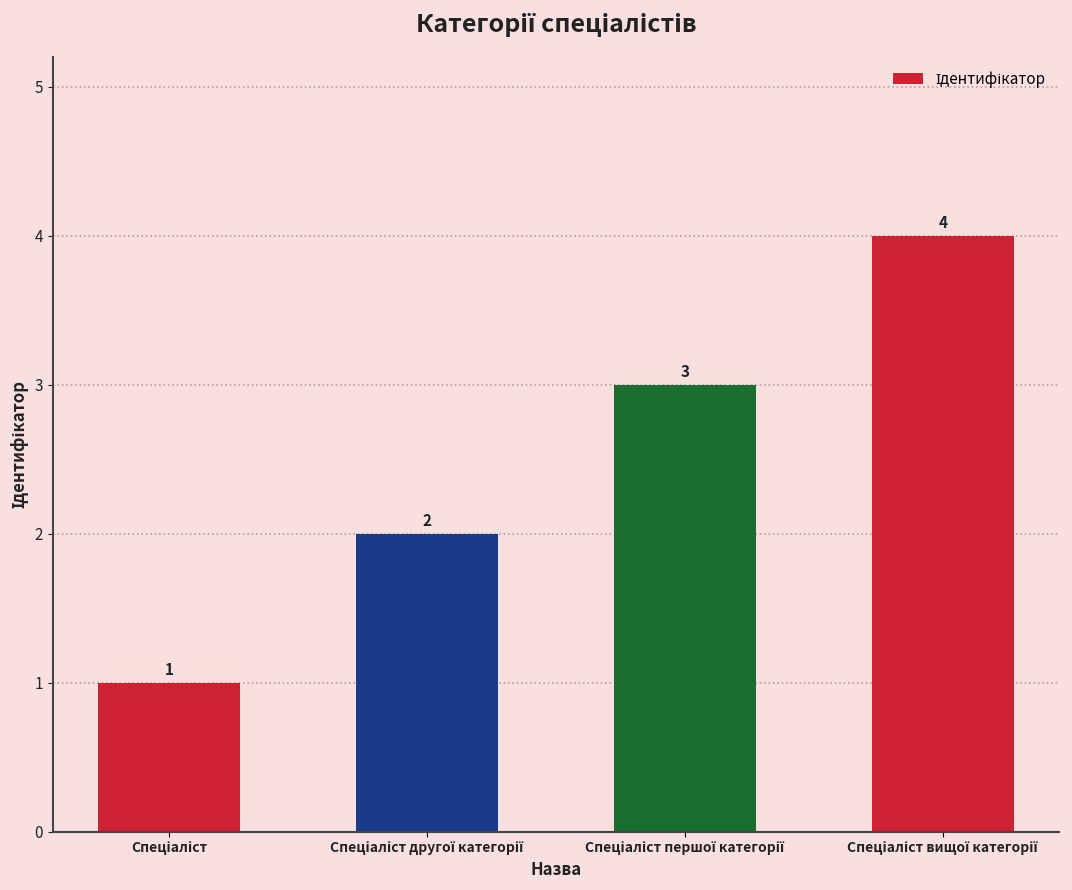

Does the chart contain any negative values?

No